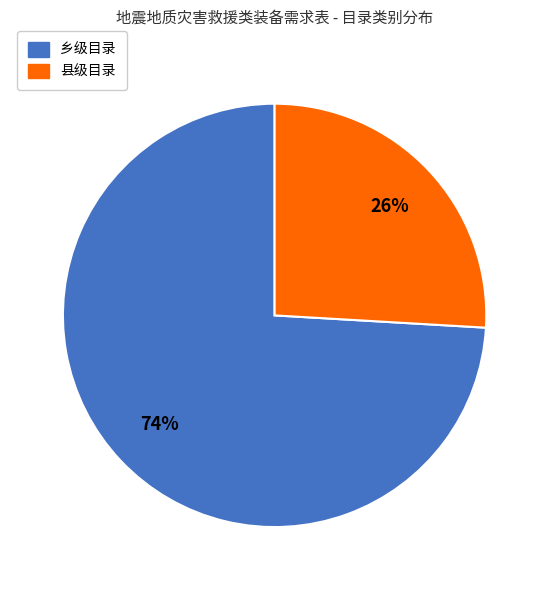

To the nearest percent, what is the difference between the largest and smallest slice percentages?

48%